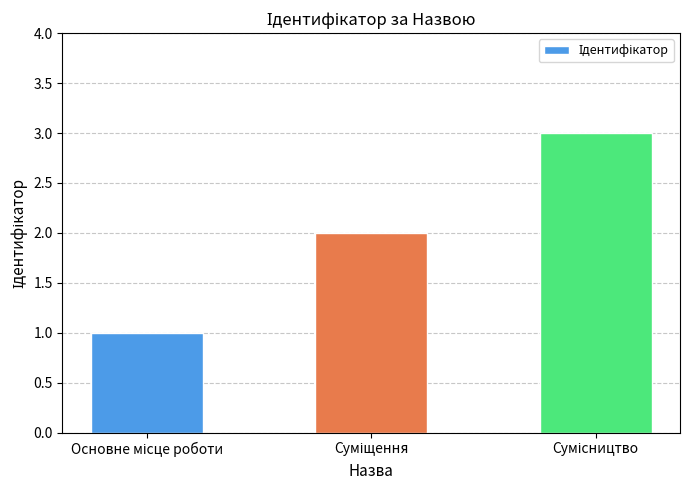

What is the sum of all values?

6